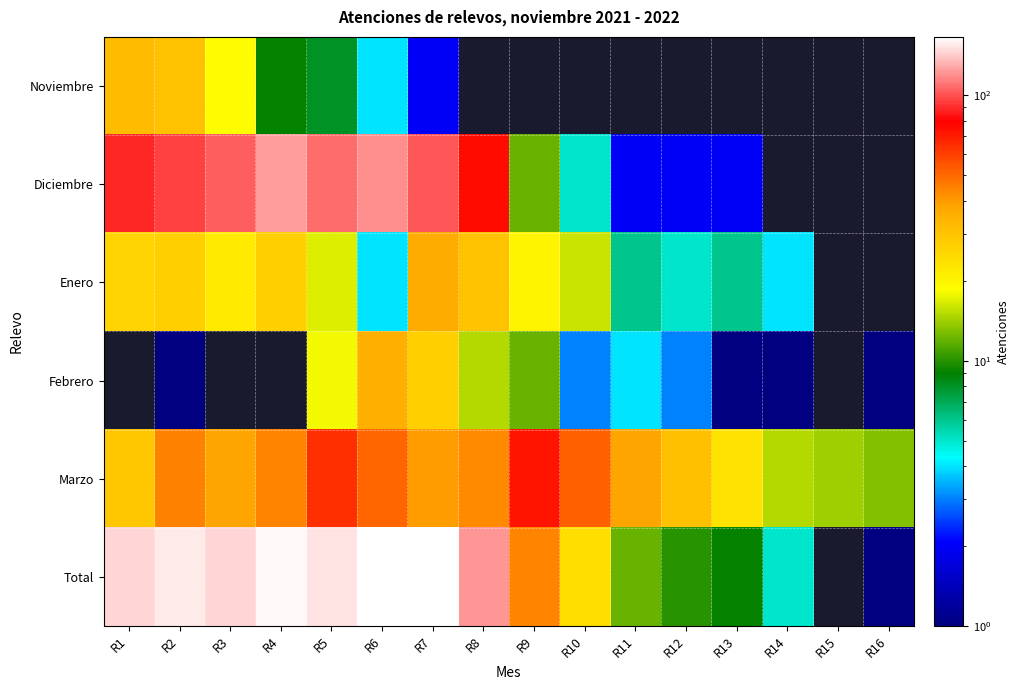

Between R3 and R11, which series saw the biggest shift?

Total